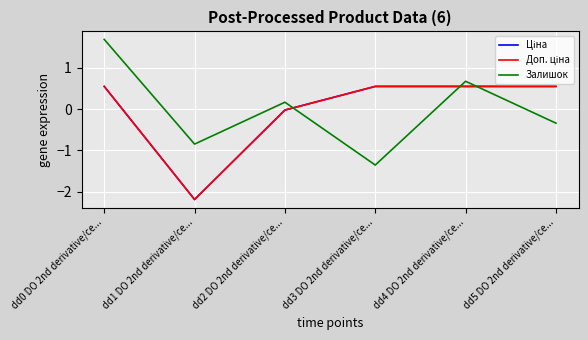

List the labels in order of Залишок value, smallest first.

dd3 DO 2nd derivative/ce..., dd1 DO 2nd derivative/ce..., dd5 DO 2nd derivative/ce..., dd2 DO 2nd derivative/ce..., dd4 DO 2nd derivative/ce..., dd0 DO 2nd derivative/ce...